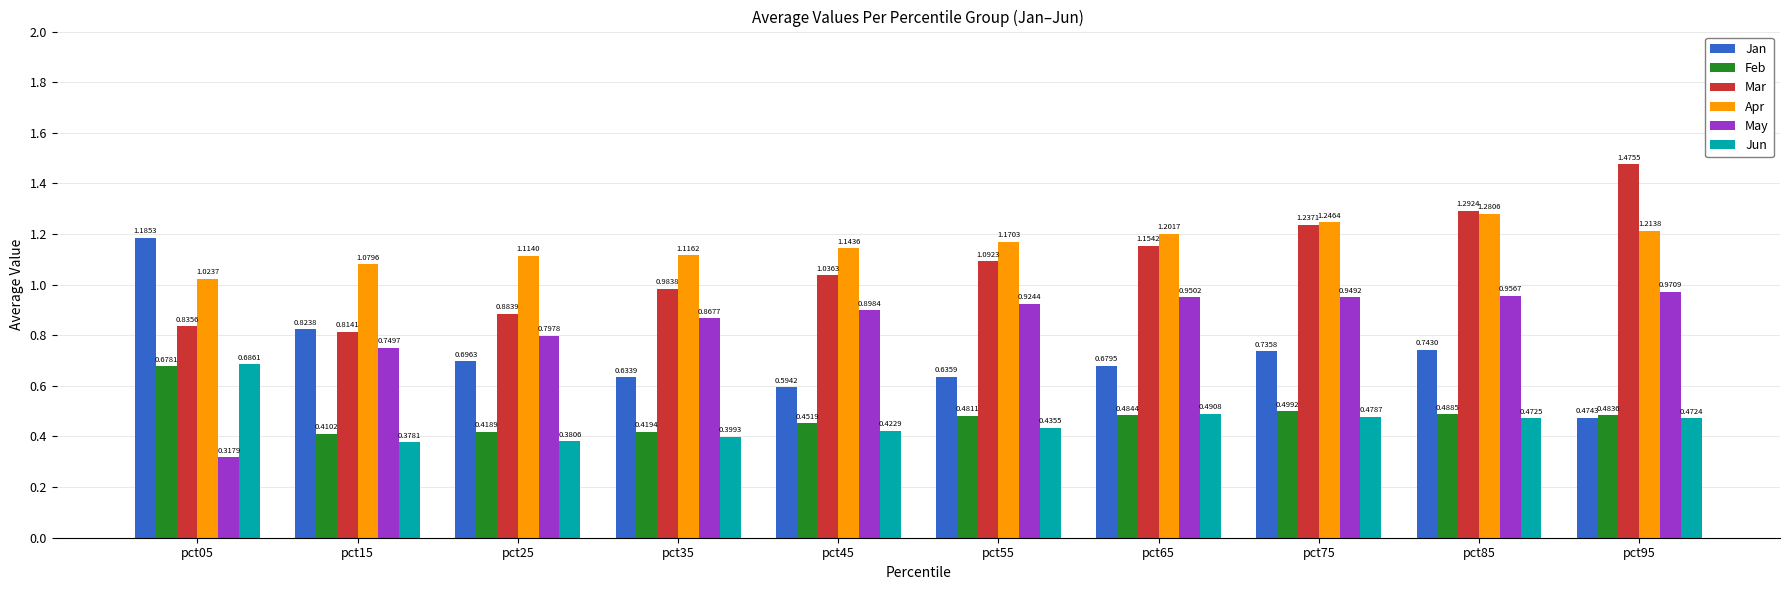

List the series in order of their peak value, highest first.

Mar, Apr, Jan, May, Jun, Feb